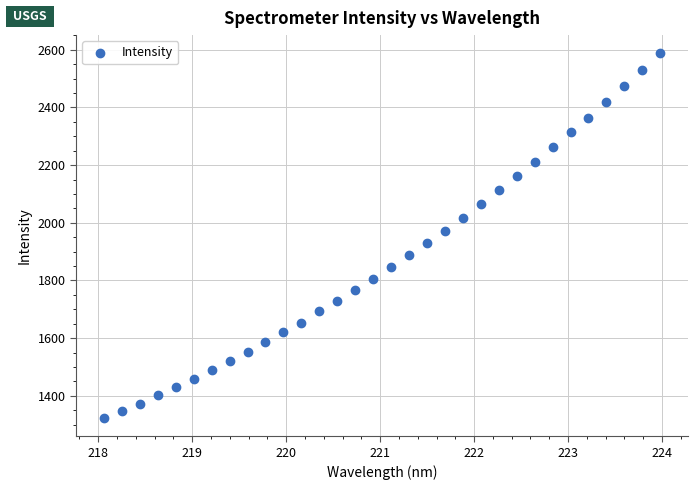

What is the range of Y values (max minus min)?

1264.9